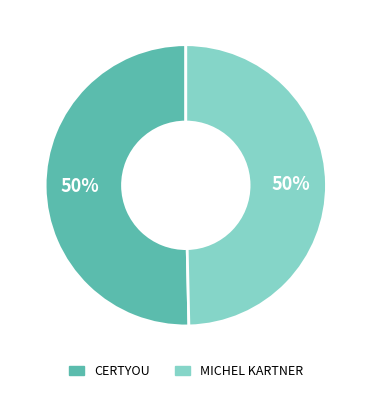

To the nearest percent, what is the average slice percentage?

50%